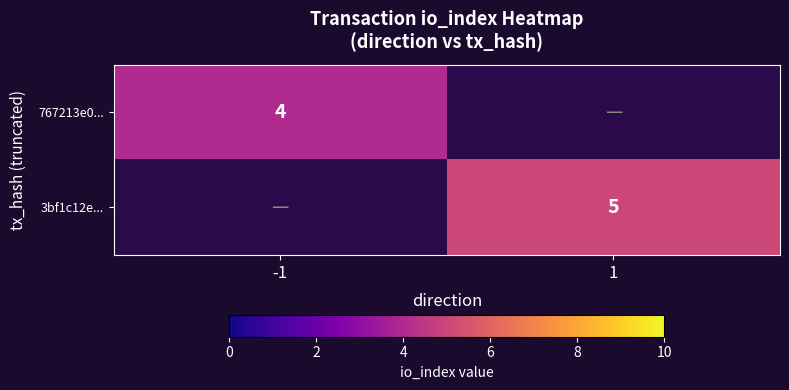

True or false: 767213e0... has a value of 4 at -1.

True